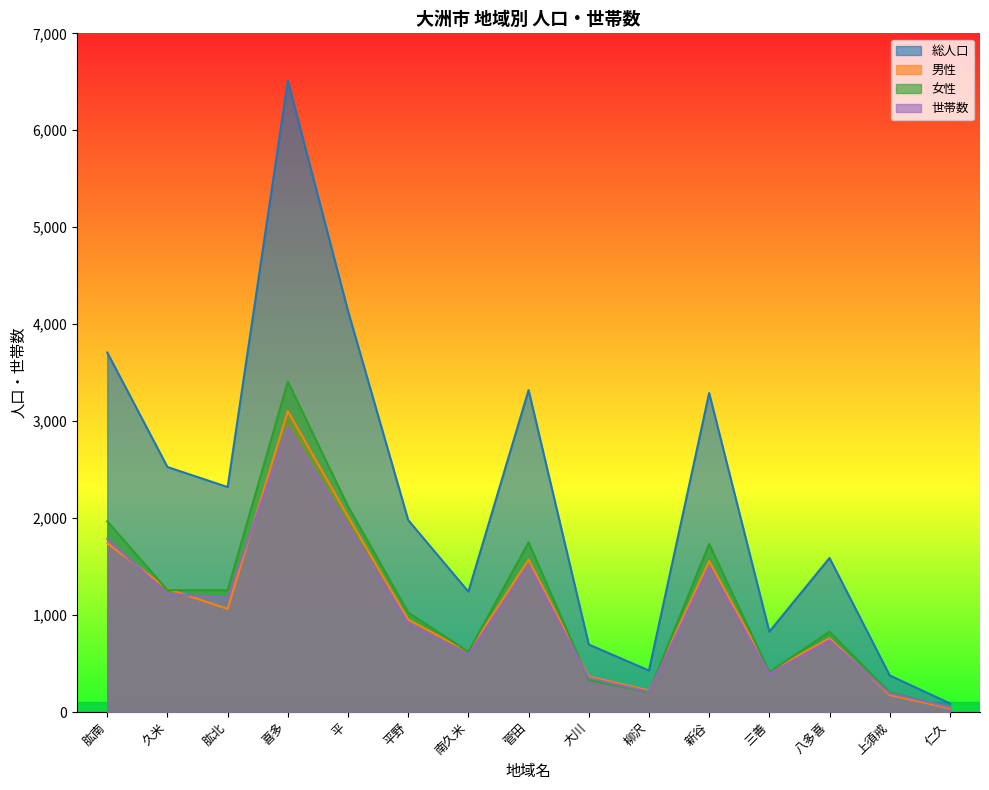

What are all the series names shown in the legend?

総人口, 男性, 女性, 世帯数